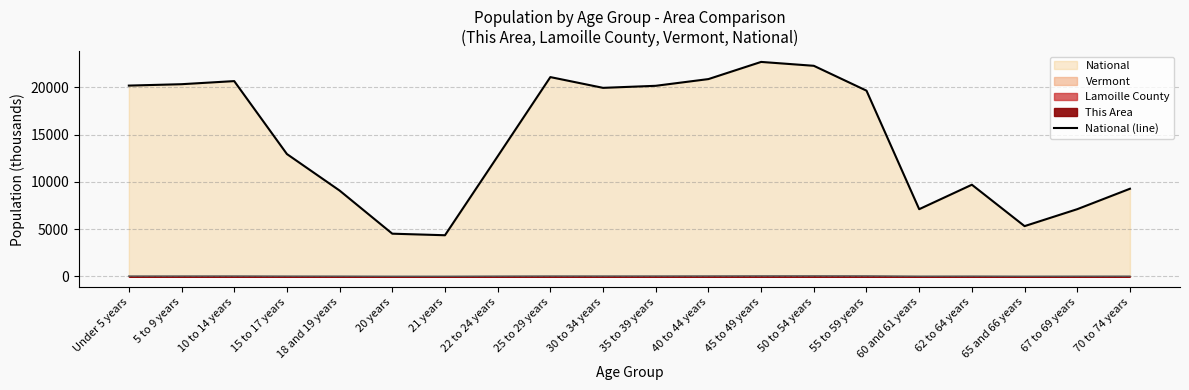

Reading left to right, extract all data points from this chart.

20201.4	20348.7	20677.2	12954.3	9086.1	4519.1	4354.3	12712.6	21101.8	19962.1	20179.6	20891.0	22708.6	22298.1	19664.8	7113.7	9704.2	5319.9	7115.4	9278.2